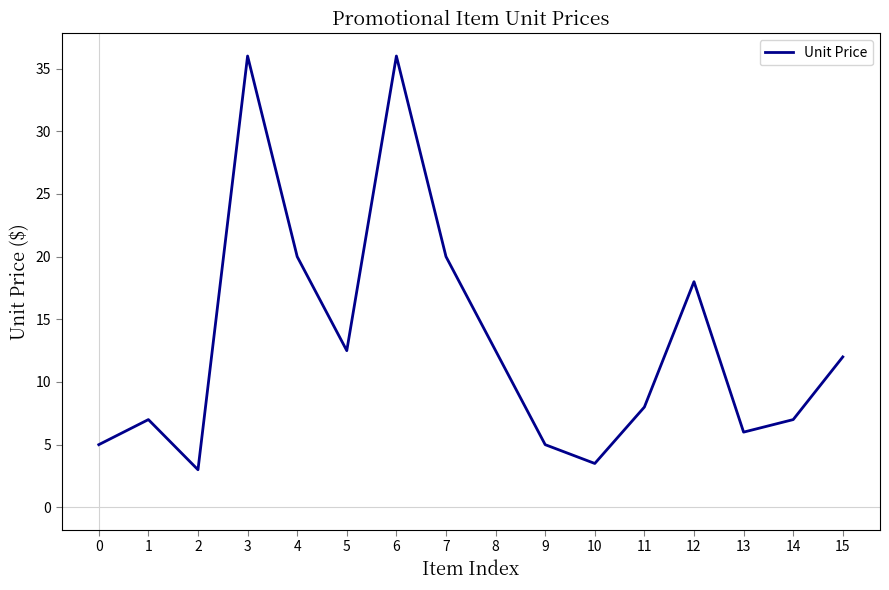

Approximately how many times larger is the value at 2 compared to 1?

0.4